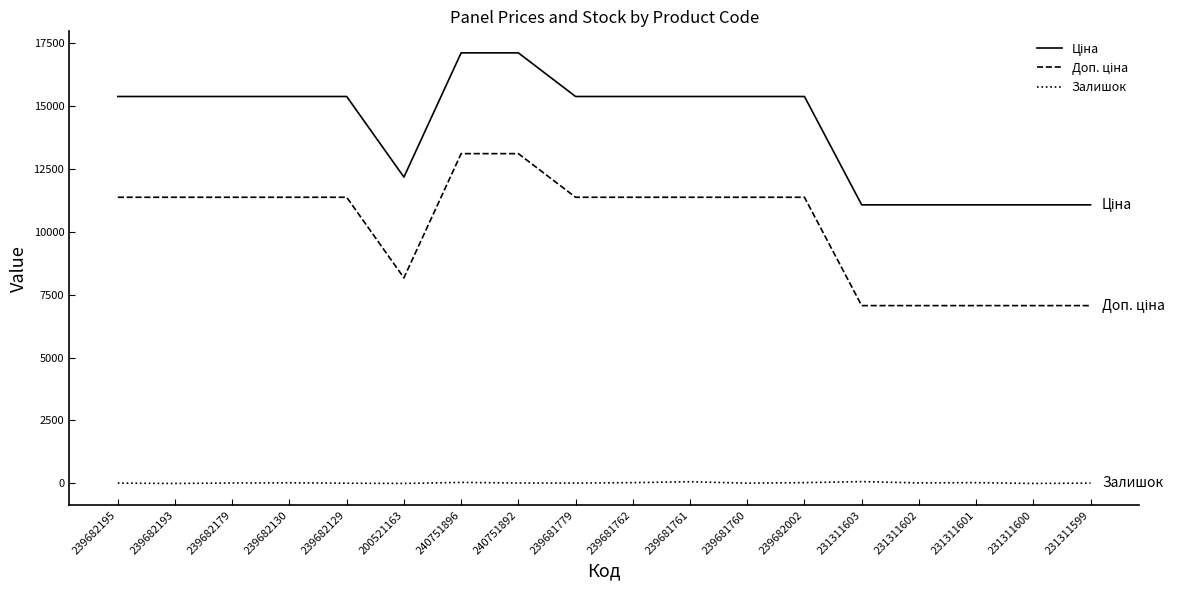

The Залишок series shows 0.0 at 239682193. True or false?

True